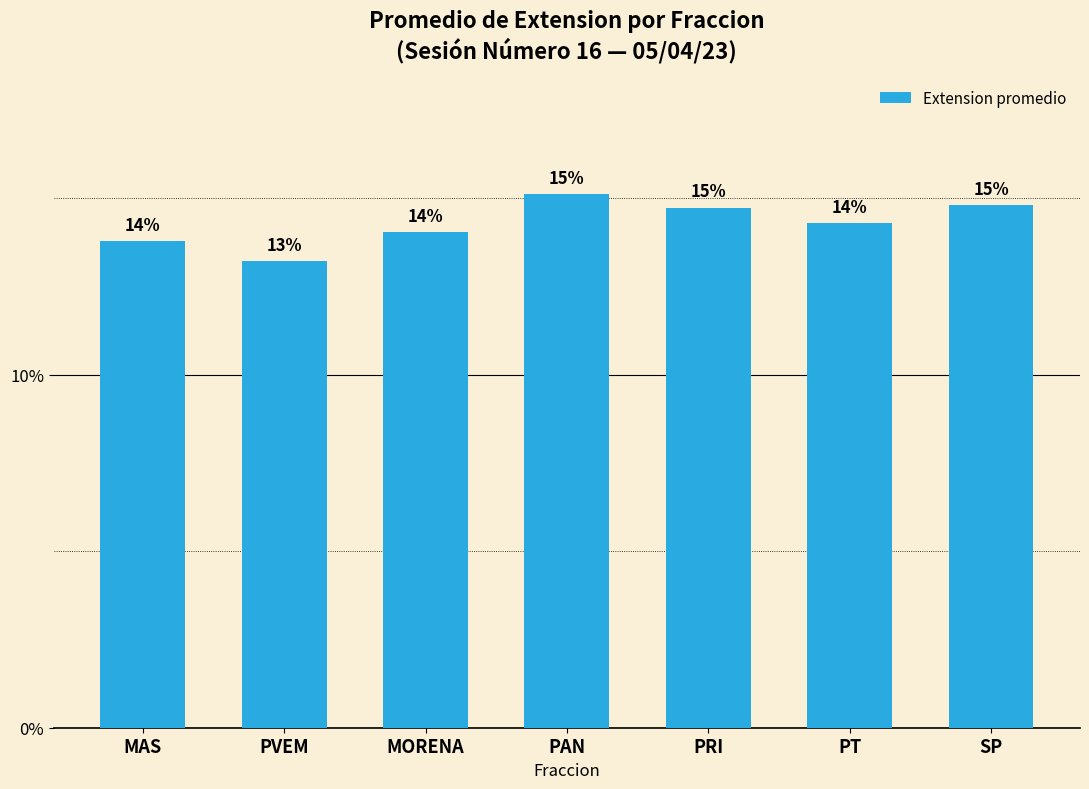

Are the bars horizontal?

No